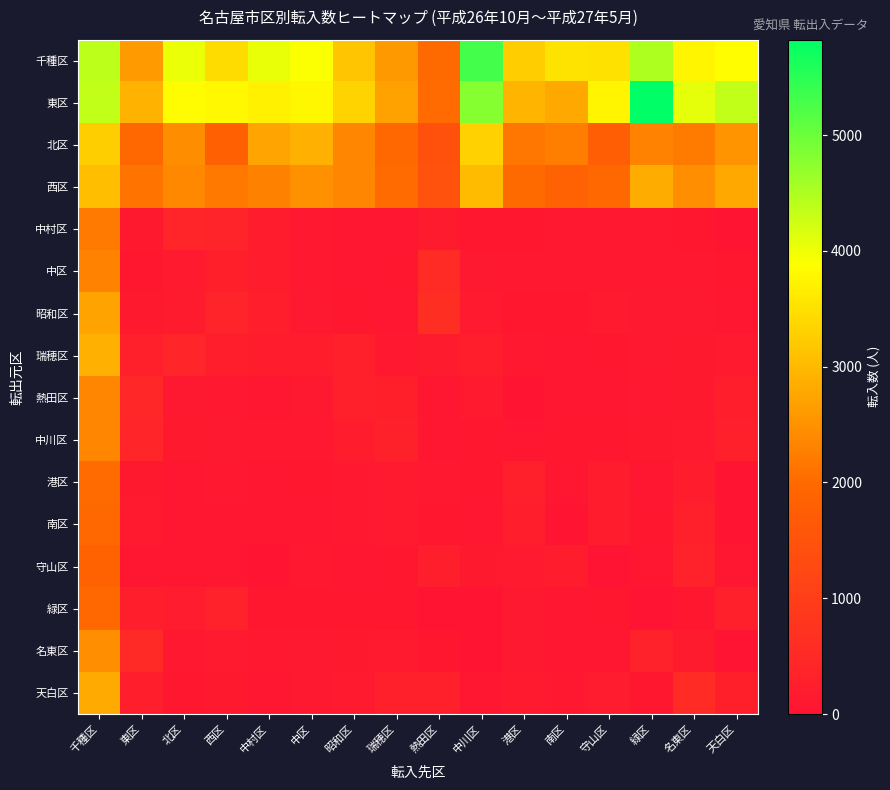

At how many categories does at least one series exceed 1966?

16